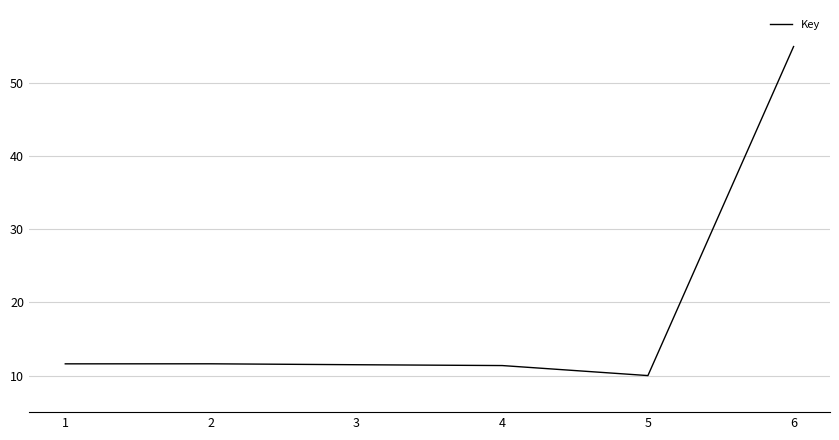

How many series are shown in this chart?

1